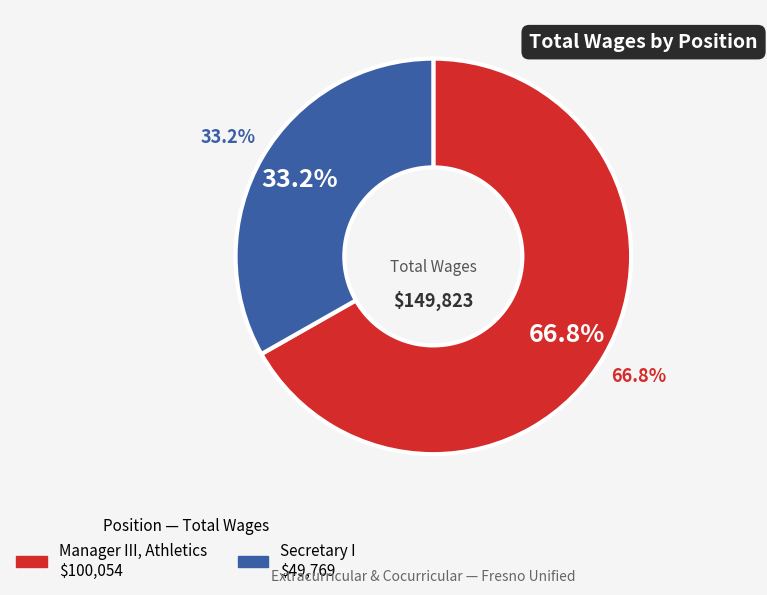

Which slice represents more than half of the pie?

Manager III, Athletics